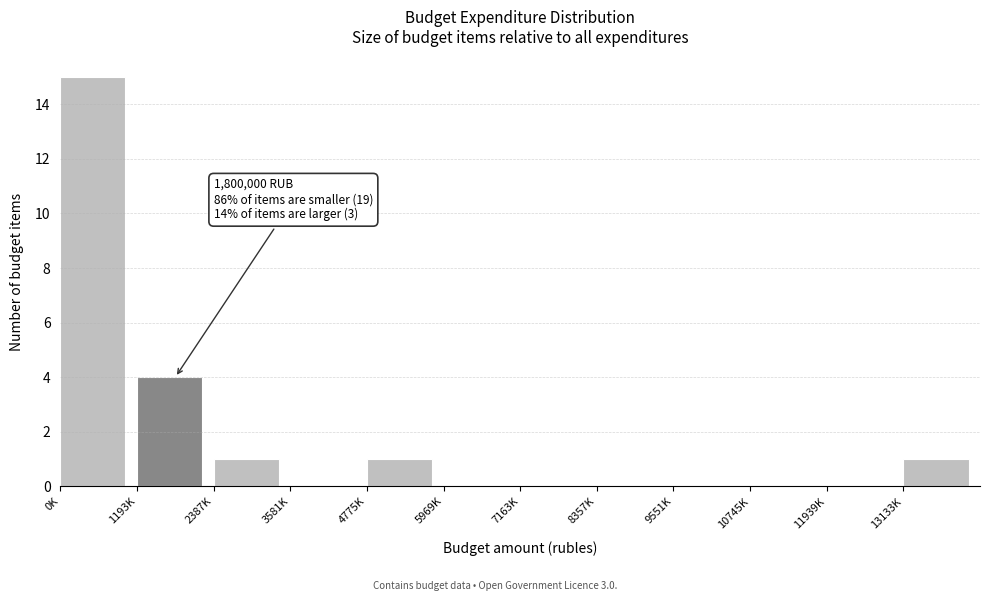

Reading right to left, list all the values displayed in this chart.

13133K=1	11939K=0	10745K=0	9551K=0	8357K=0	7163K=0	5969K=0	4775K=1	3581K=0	2387K=1	1193K=4	0K=15